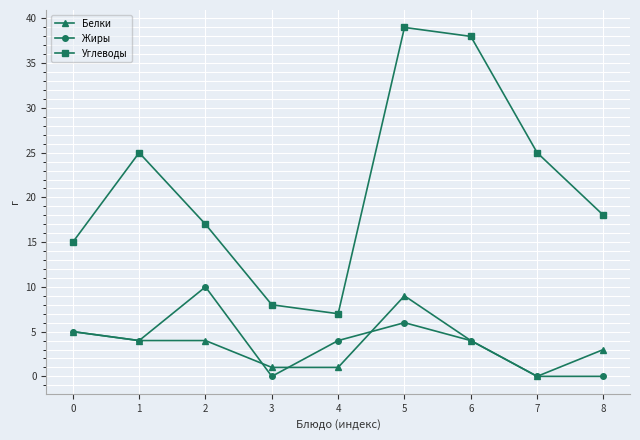

How many lines are shown in the chart?

3